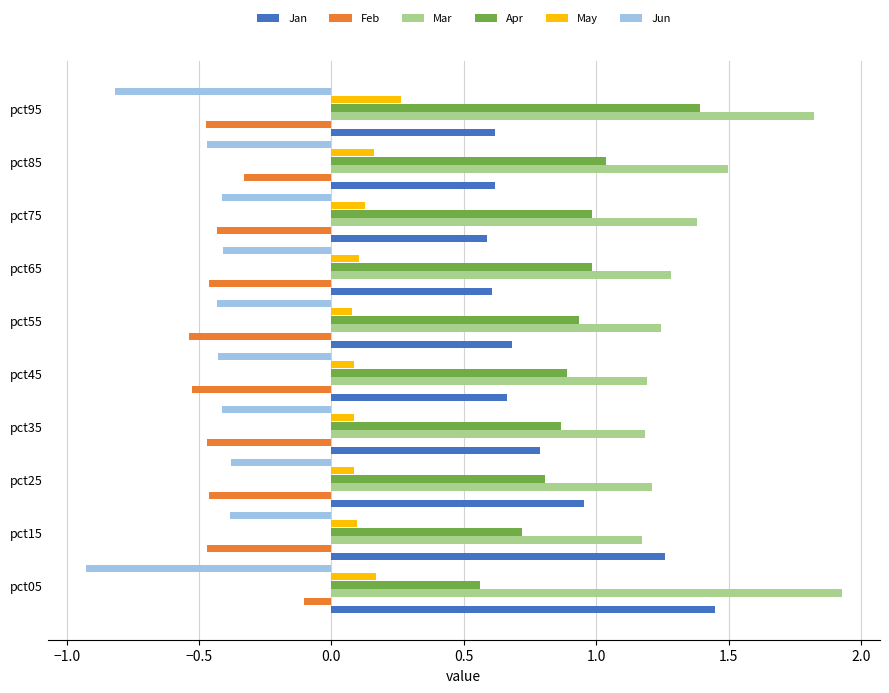

Is the value of May at pct15 greater than the value of Mar at pct95?

No